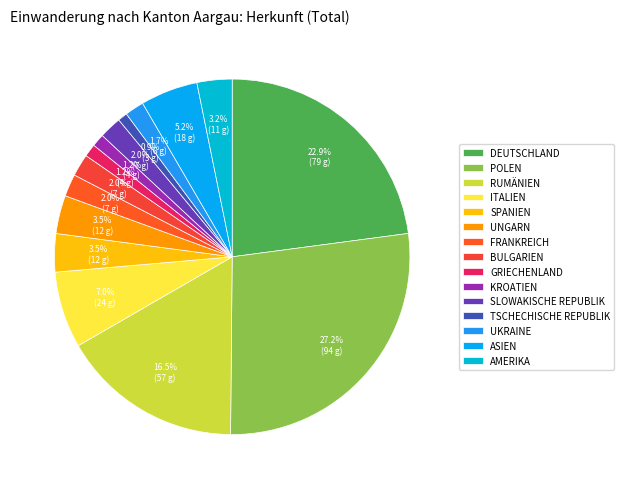

How many slices are in this pie chart?

15